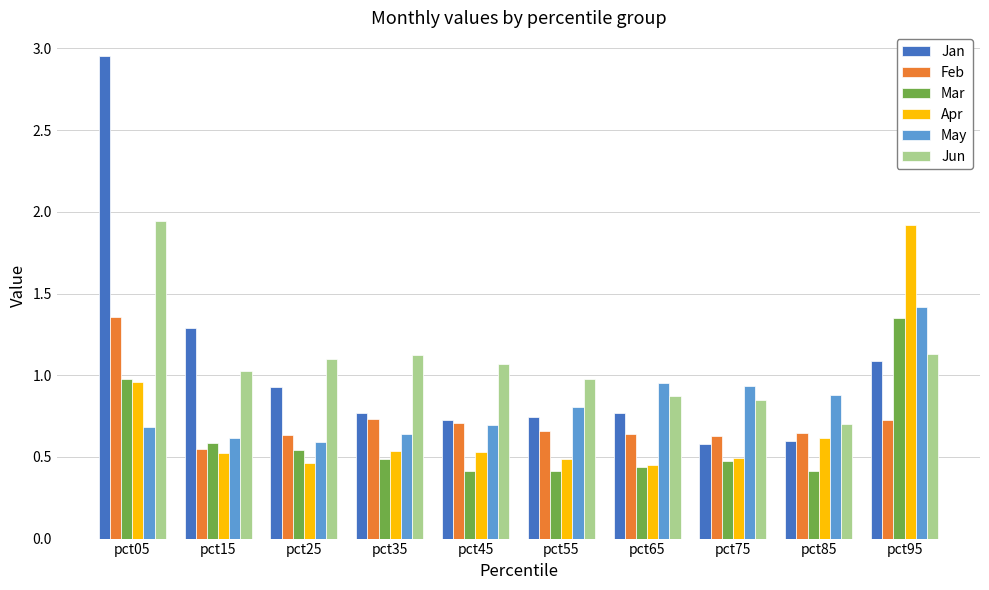

What is the difference between the maximum and minimum values in the Jun series?

1.2